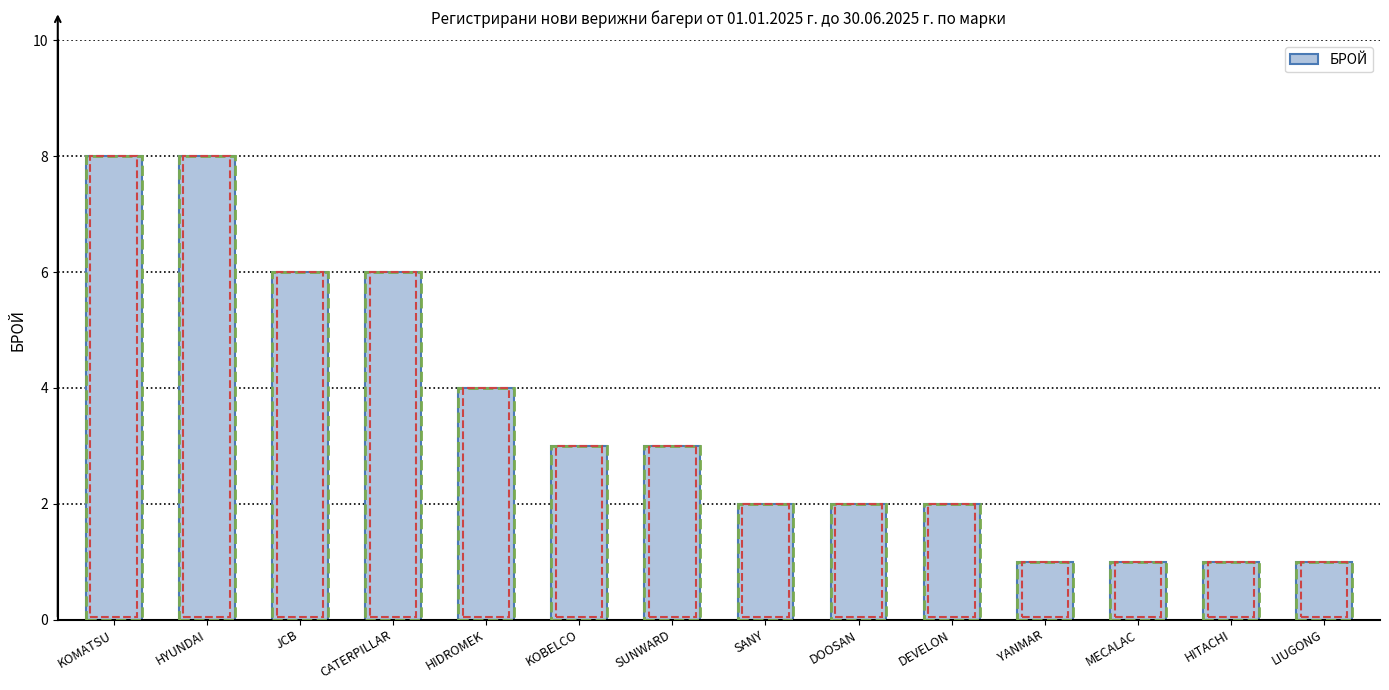

Reading left to right, transcribe all the data shown in this chart.

8	8	6	6	4	3	3	2	2	2	1	1	1	1